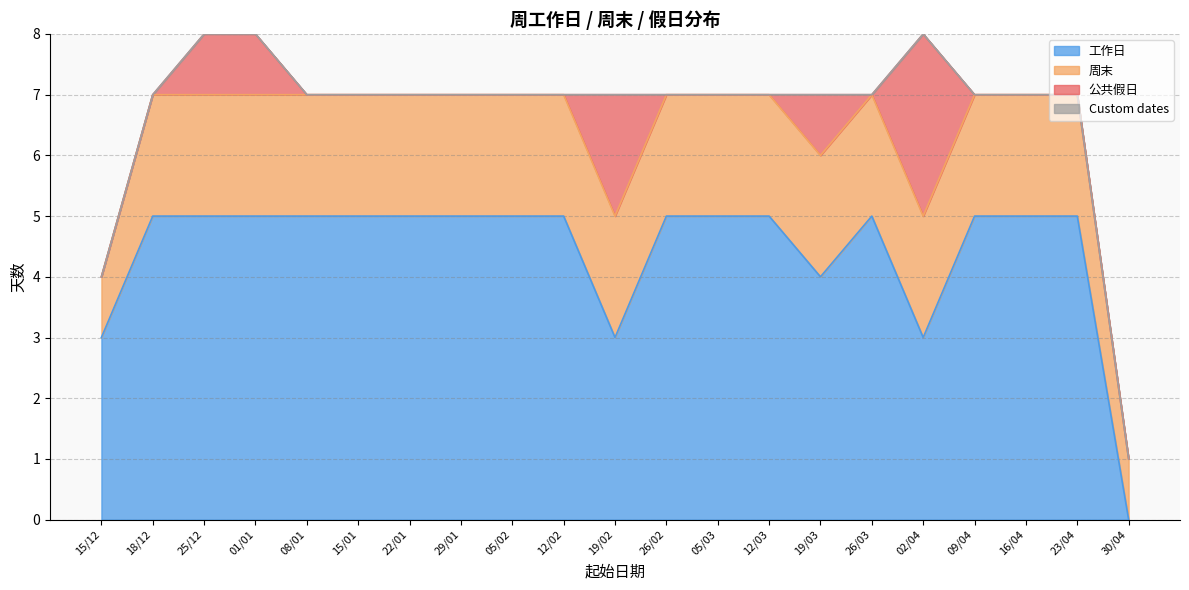

At which label does 工作日 reach its minimum?

30/04